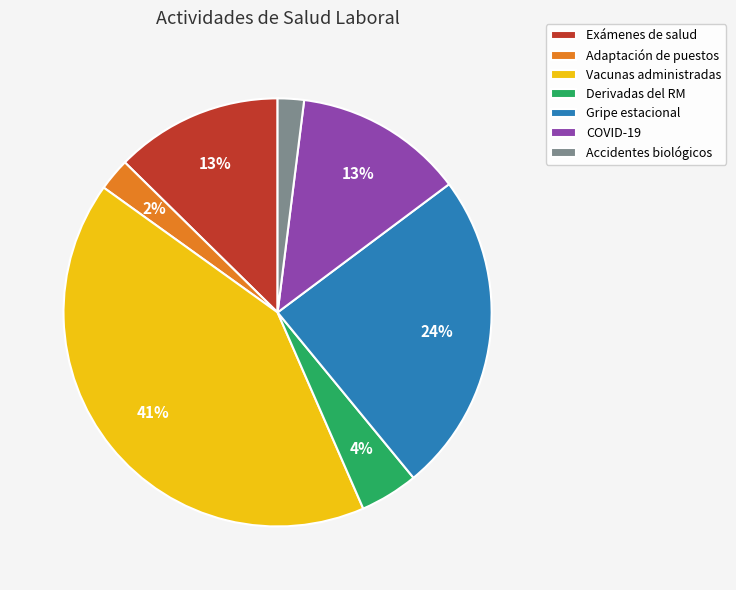

How many slices are in this pie chart?

7